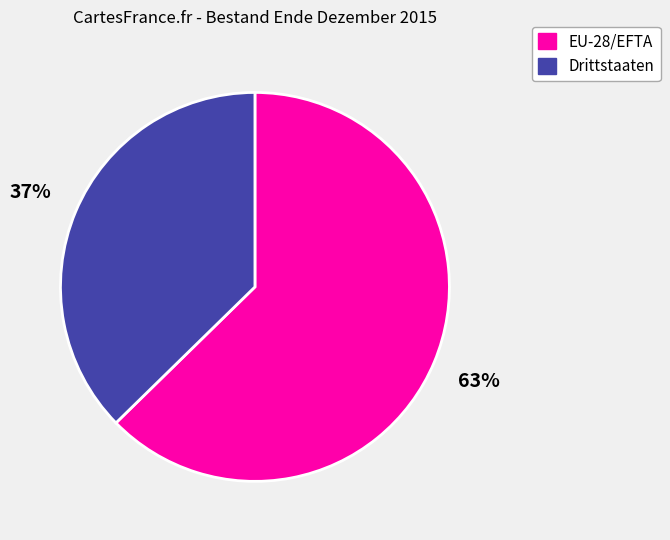

What is the ratio of the value at EU-28/EFTA to the value at Drittstaaten?

1.7